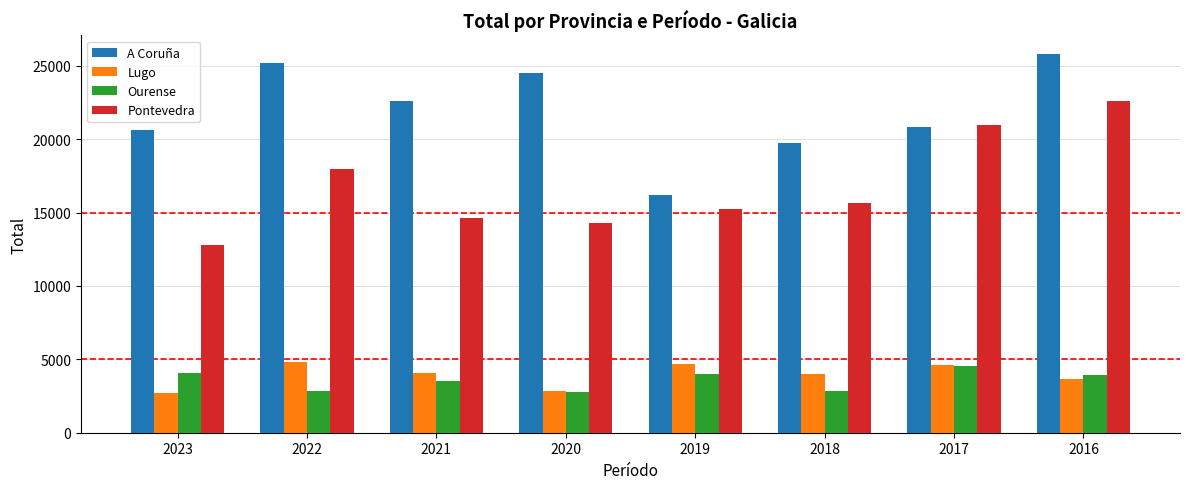

How many data points does each series have?

8